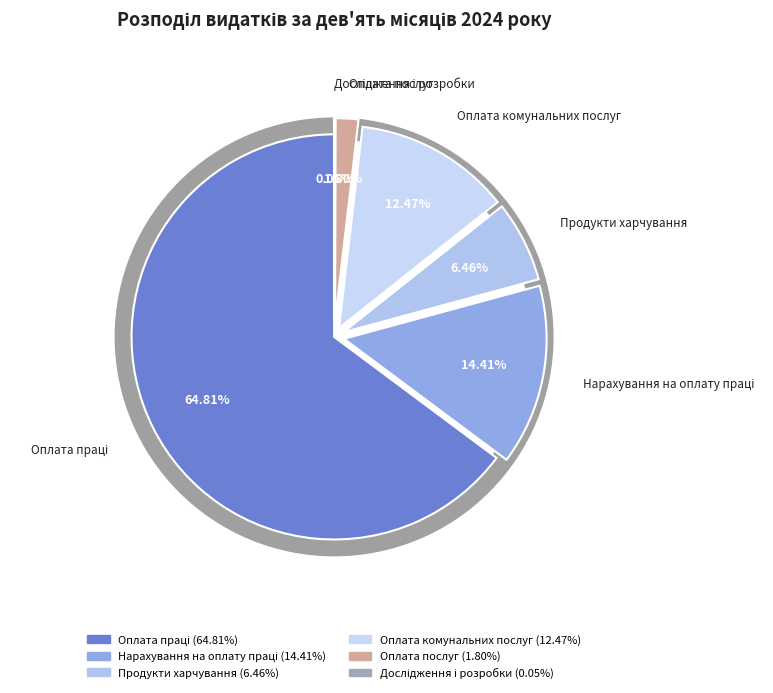

Approximately how many times larger is the value at Оплата послуг compared to Продукти харчування?

0.3